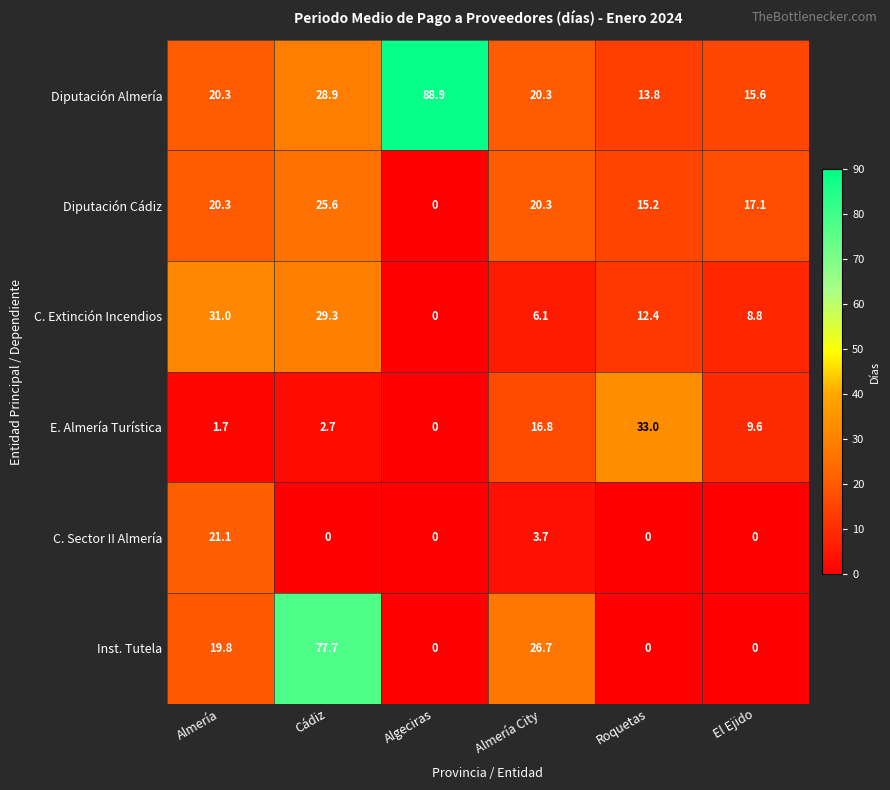

What is the difference between the maximum and minimum values in the C. Extinción Incendios series?

31.0